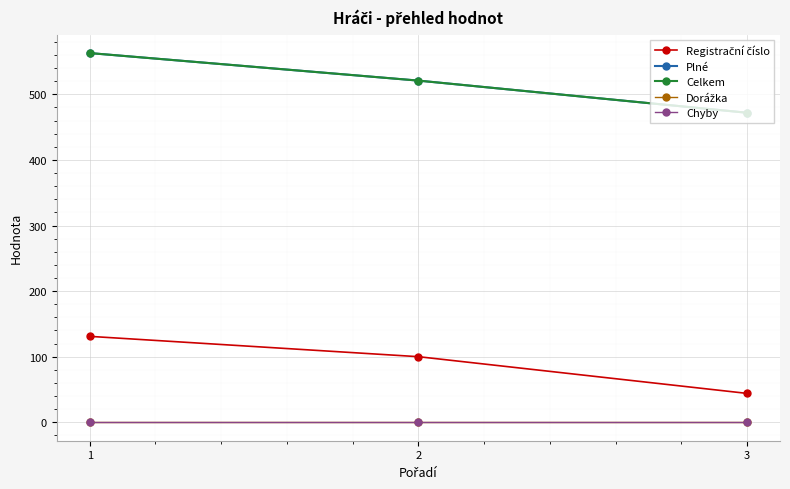

Is this an area chart (filled region under the line)?

No